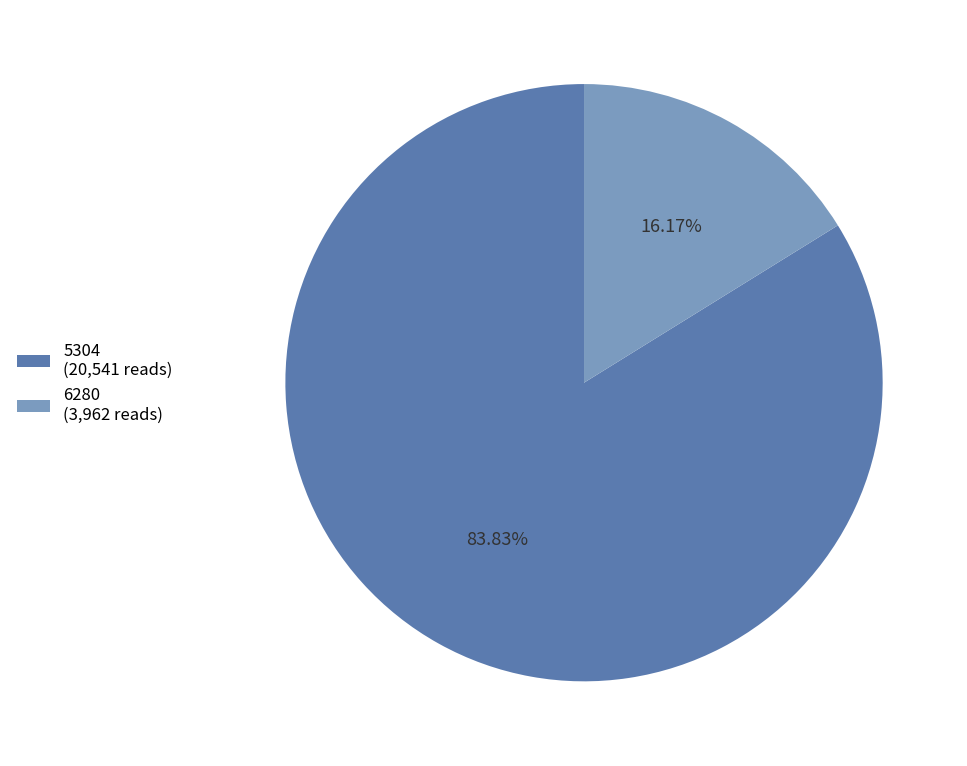

To the nearest percent, what portion does 5304 represent?

84%